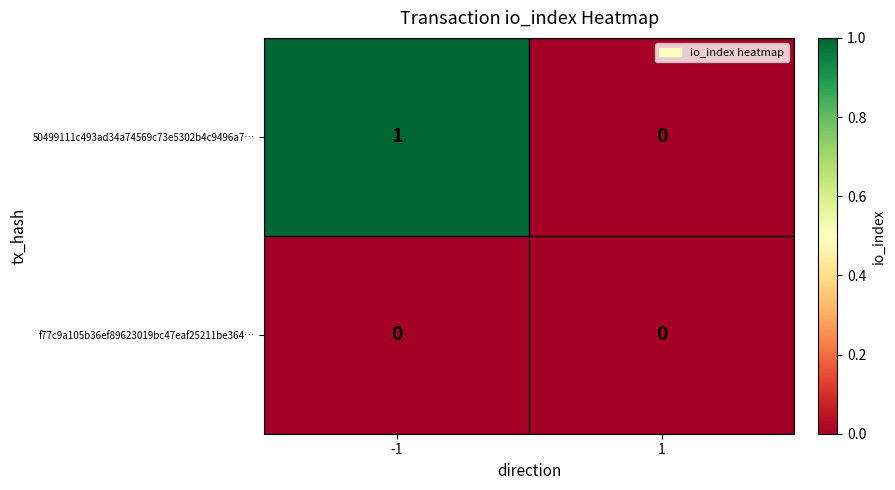

Which series changed the most between -1 and 1?

50499111c493ad34a74569c73e5302b4c9496a7…